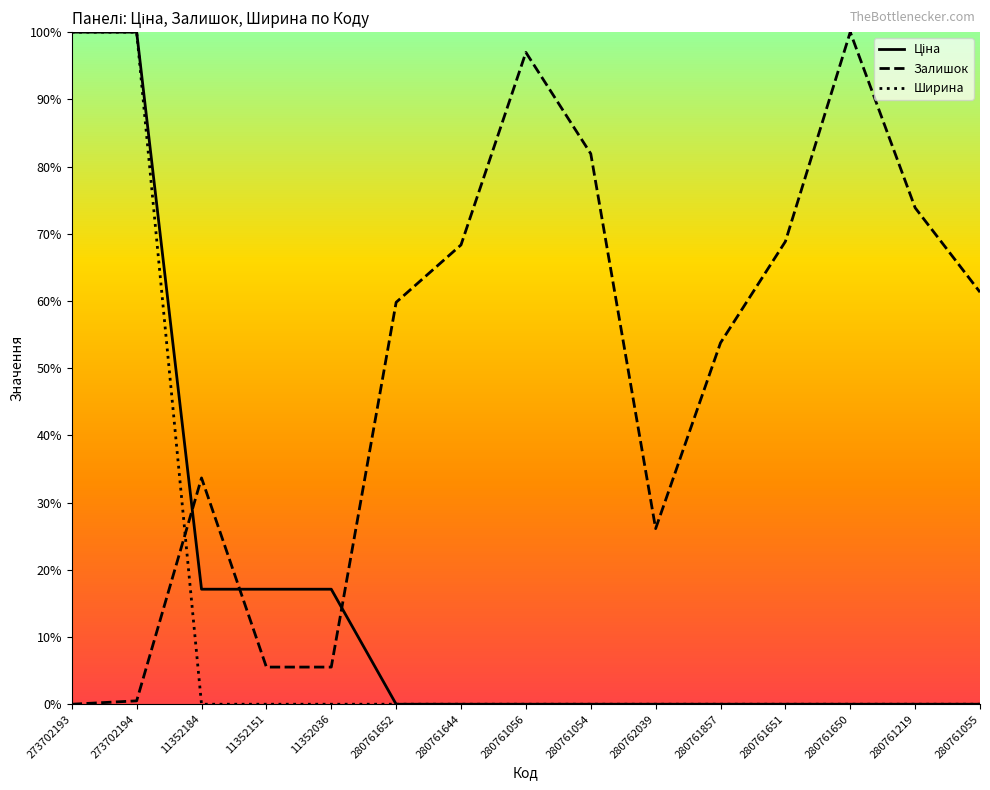

Which series has the largest total across all categories?

Залишок